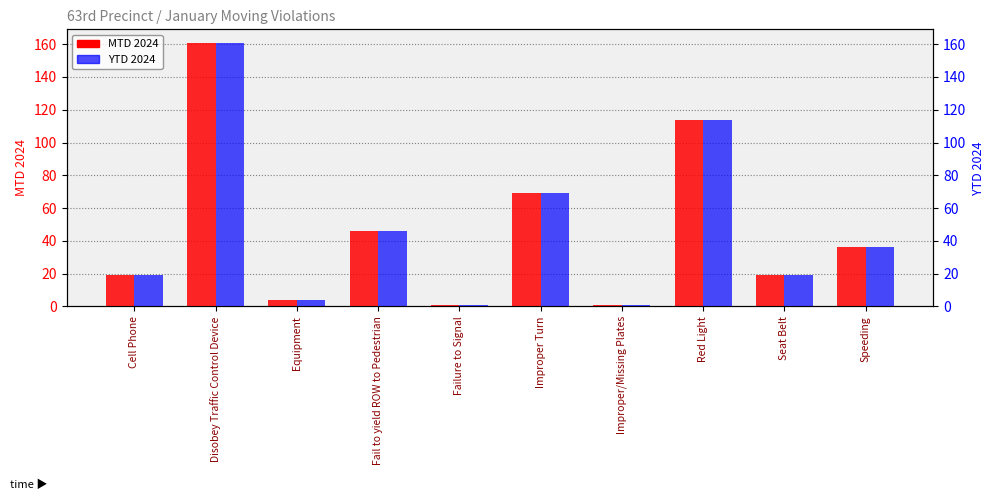

At which category is the sum across all series the highest?

Disobey Traffic Control Device